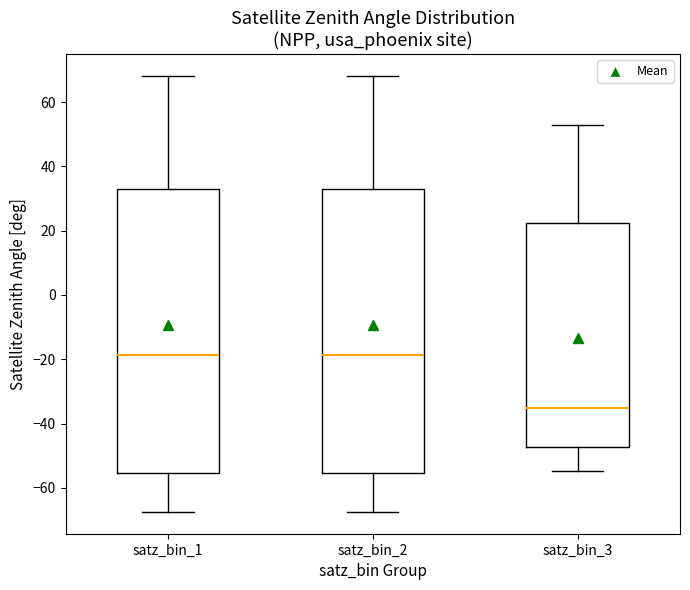

Reading left to right, read every box against the y-axis: the position of its median line, the range the box covers, and the ends of its whiskers. The values are not printed on the chart, so give them approximately, as read against the axis.

satz_bin_1: median -18, box -56 to 34, whiskers -68 to 68
satz_bin_2: median -18, box -56 to 34, whiskers -68 to 68
satz_bin_3: median -36, box -48 to 22, whiskers -54 to 52